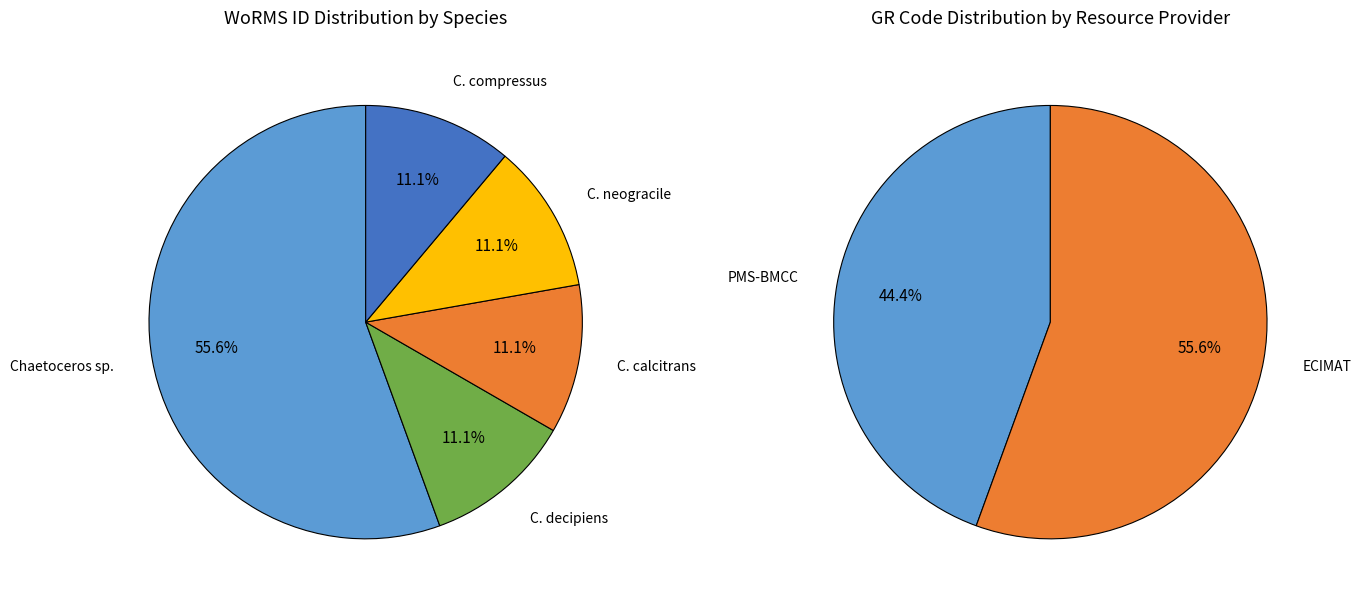

The BMCC108 slice represents 11% of the pie. True or false?

True